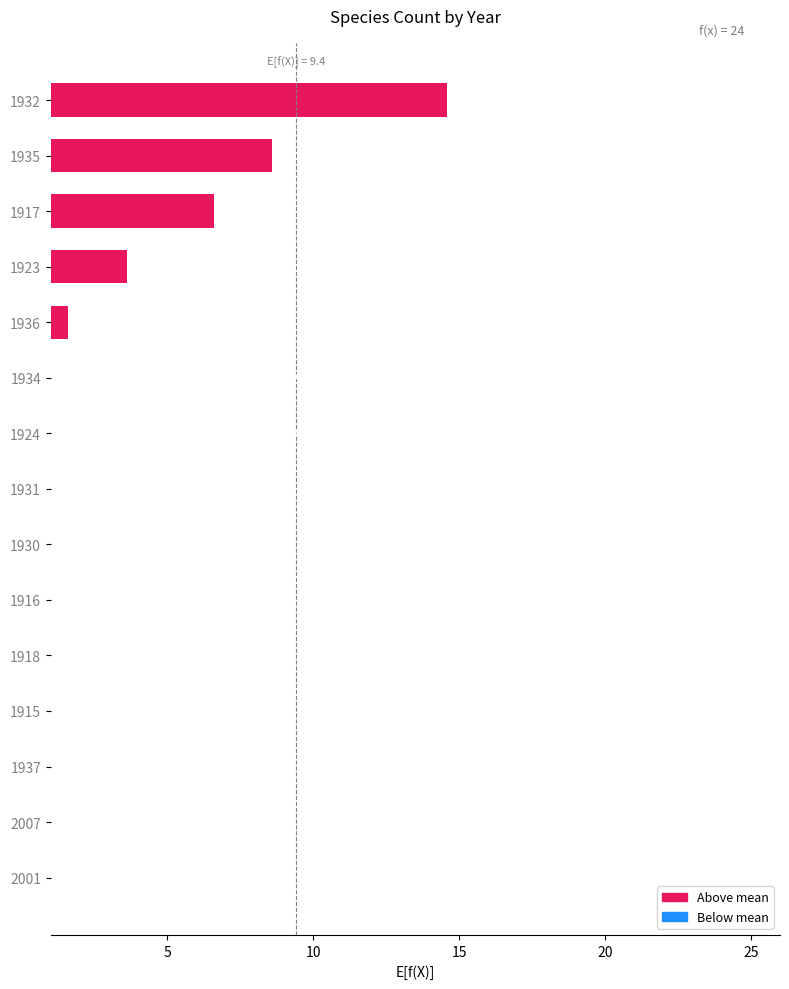

The value at 1917 is 6.6. True or false?

True